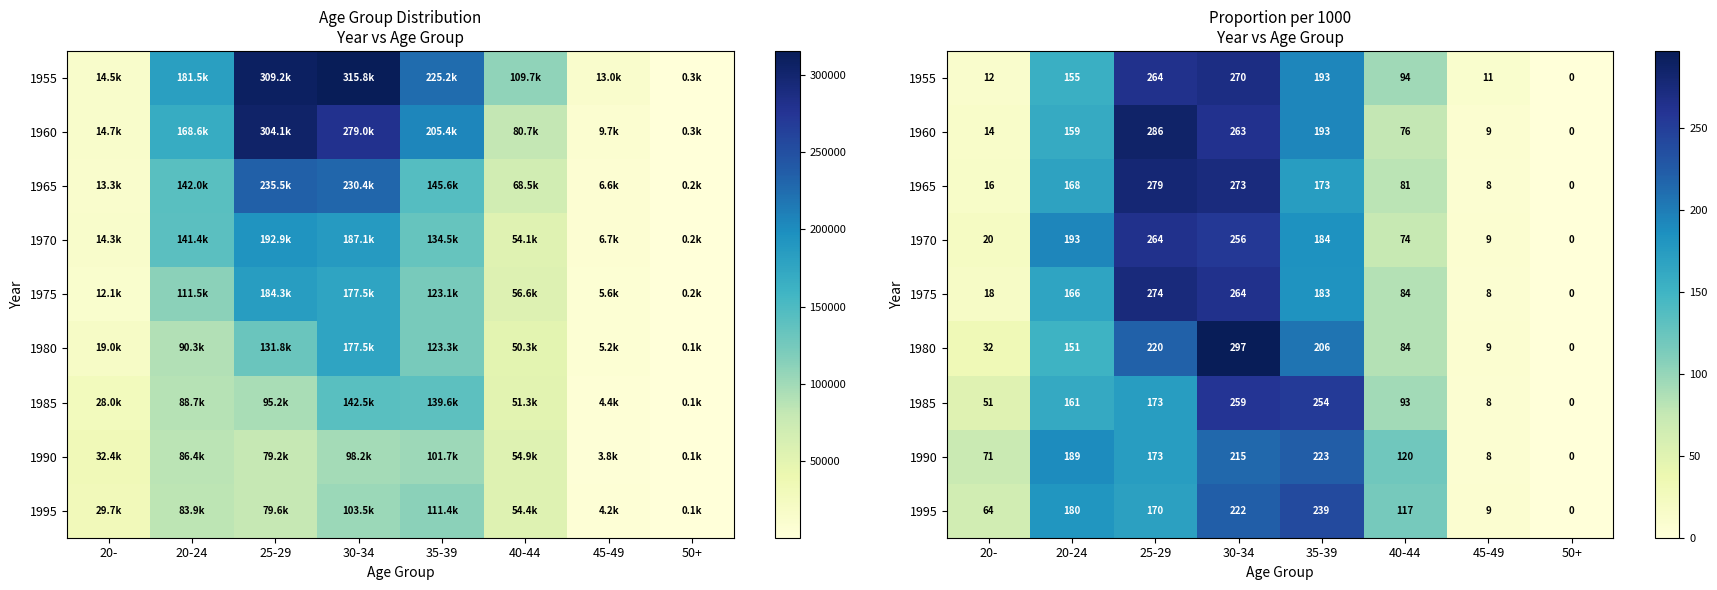

How many series are shown in this chart?

9